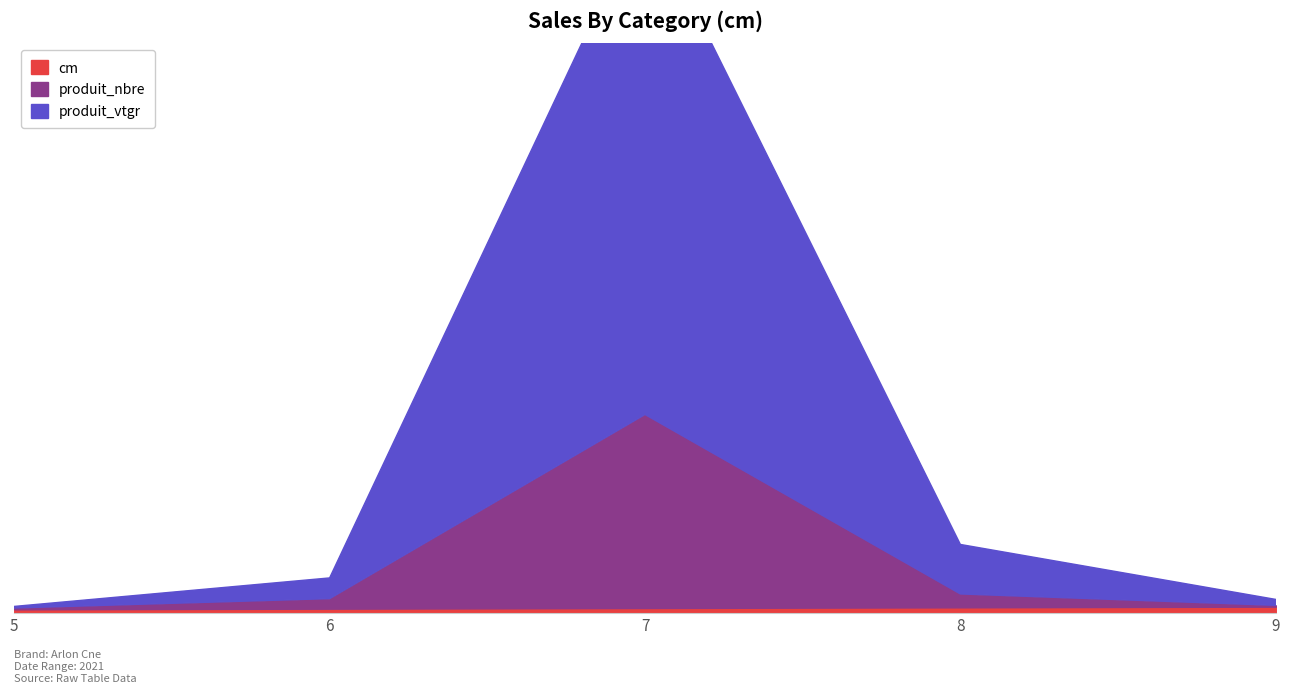

How many interior local peaks does the produit_vtgr series have?

1